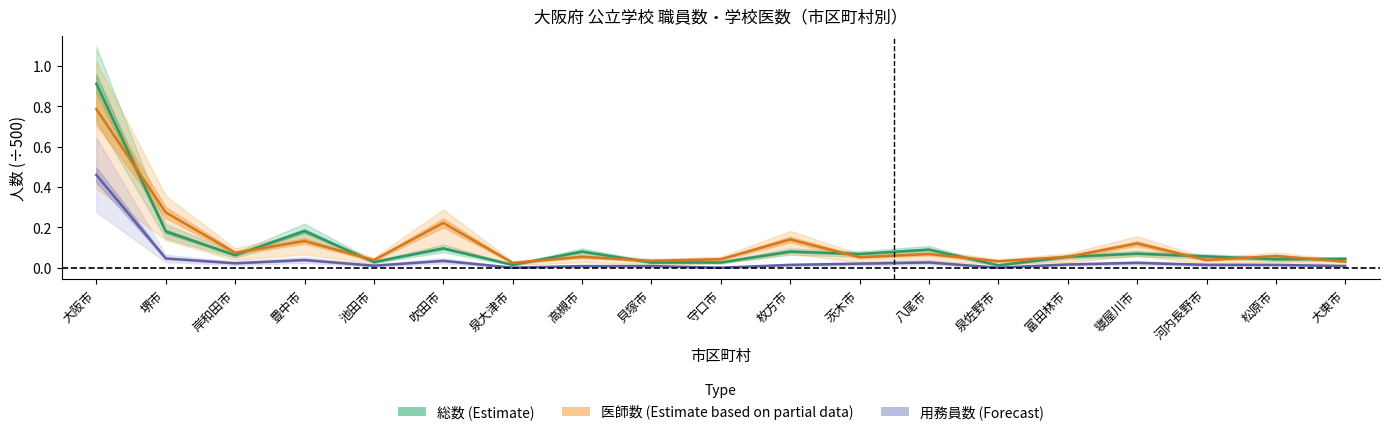

Which category has the highest value across all series?

大阪市